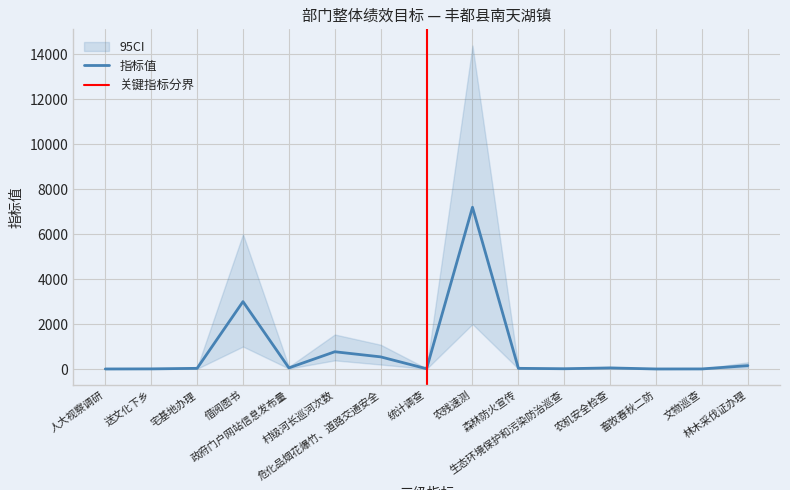

How many points are higher than both their immediate neighbors (excluding endpoints)?

4